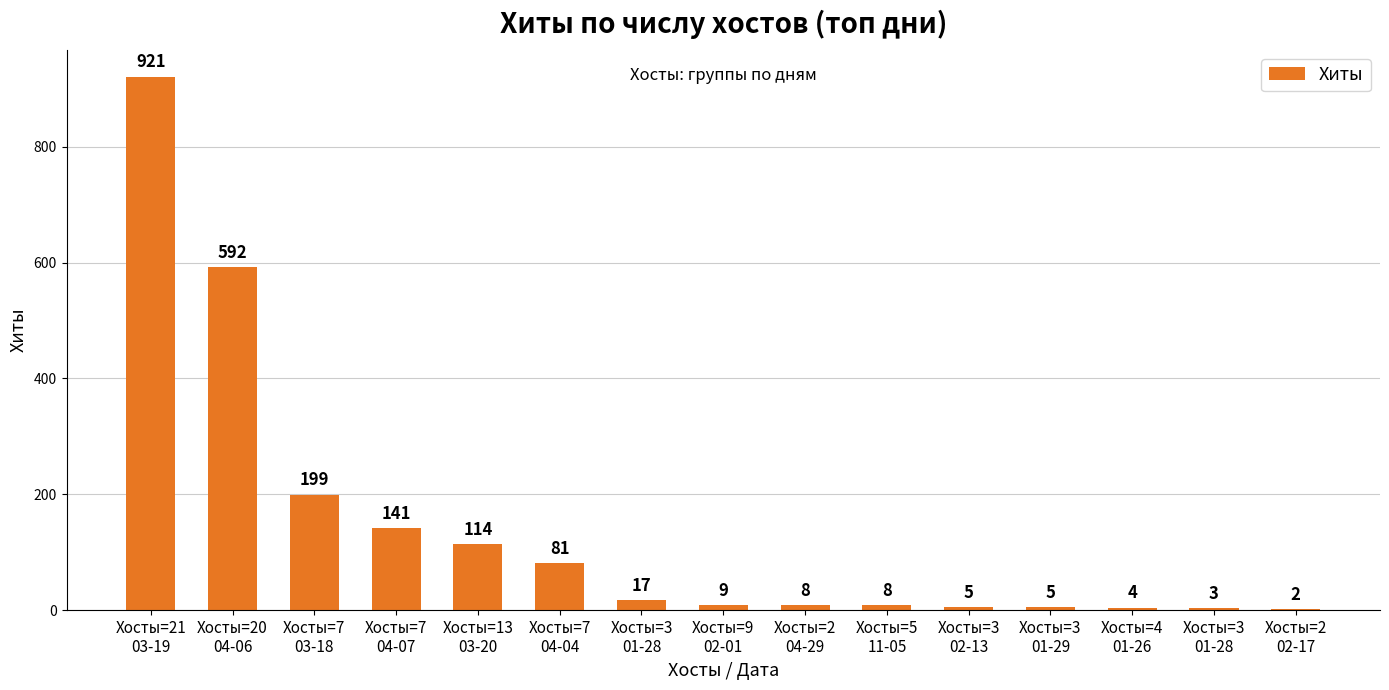

How many series are shown in this chart?

1